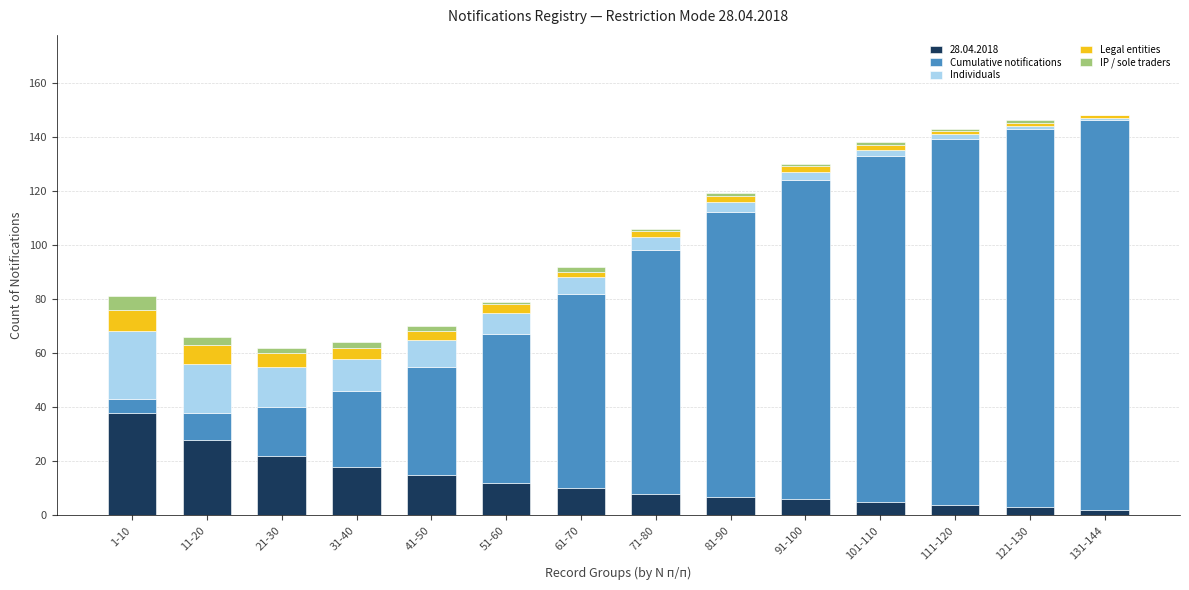

At which label does 28.04.2018 reach its peak?

1-10